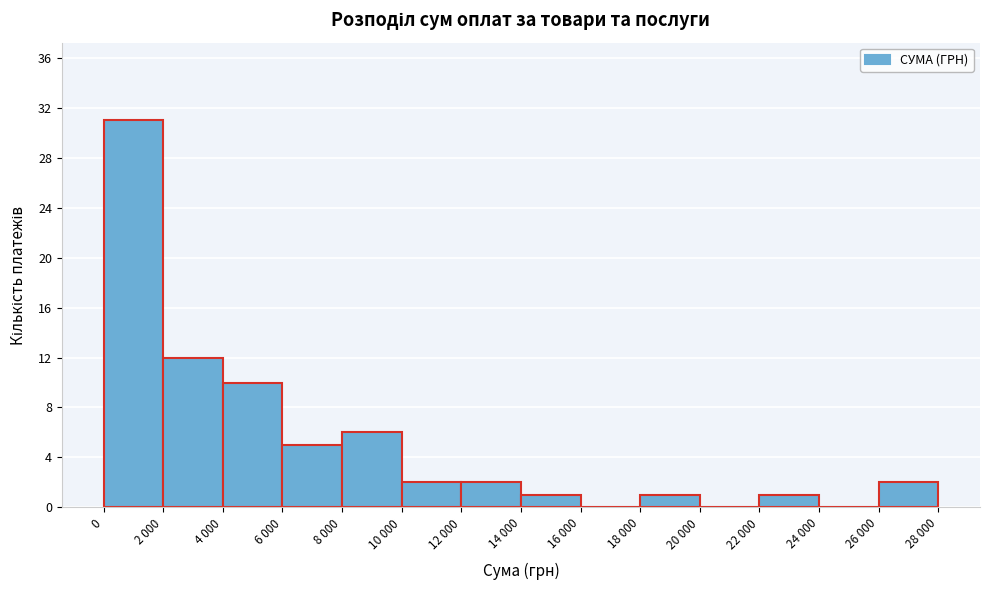

Reading left to right, what are all the values shown in this chart?

0=31	2 000=12	4 000=10	6 000=5	8 000=6	10 000=2	12 000=2	14 000=1	16 000=0	18 000=1	20 000=0	22 000=1	24 000=0	26 000=2